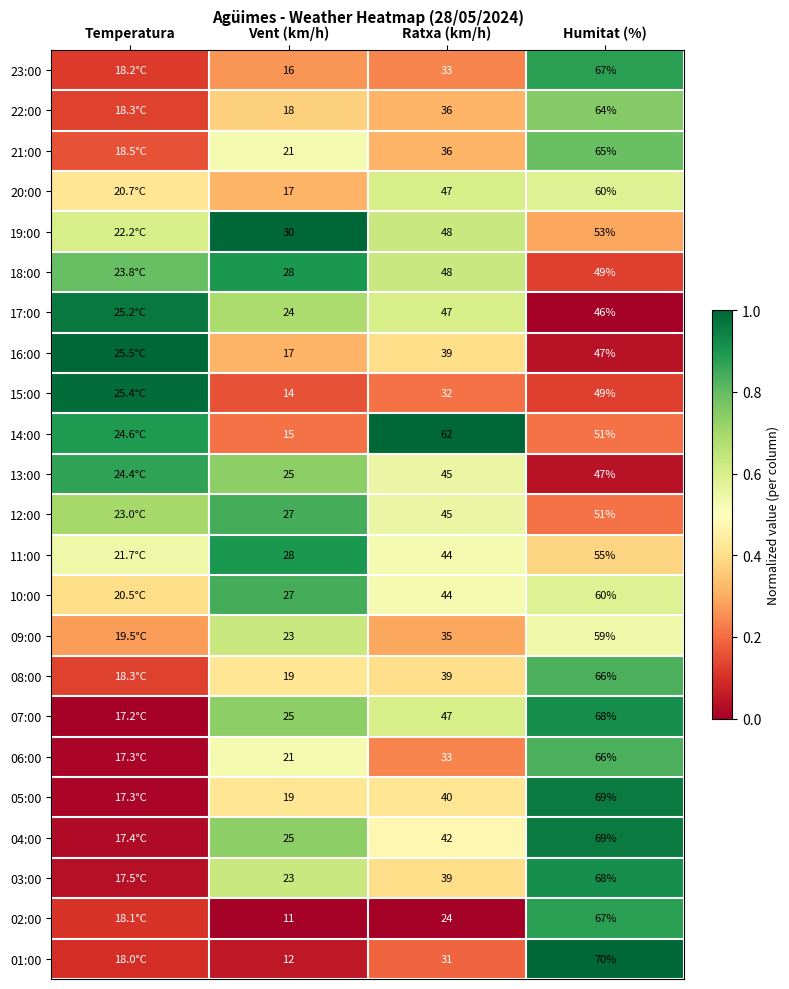

Is the value of 15:00 at Vent (km/h) greater than the value of 18:00 at Vent (km/h)?

No